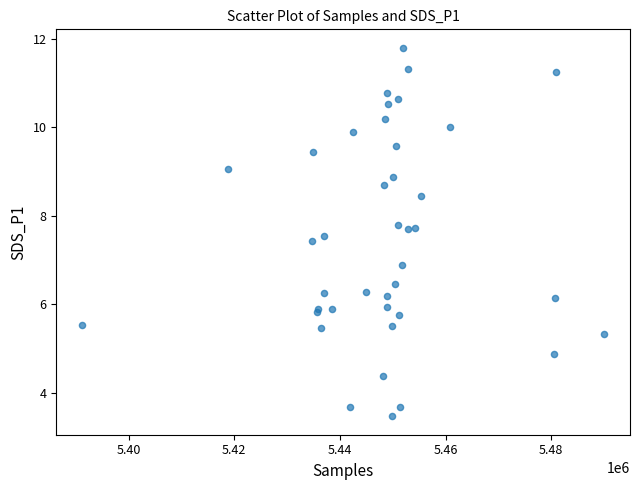

What Y value in the scatter plot is closest to 7?

6.9